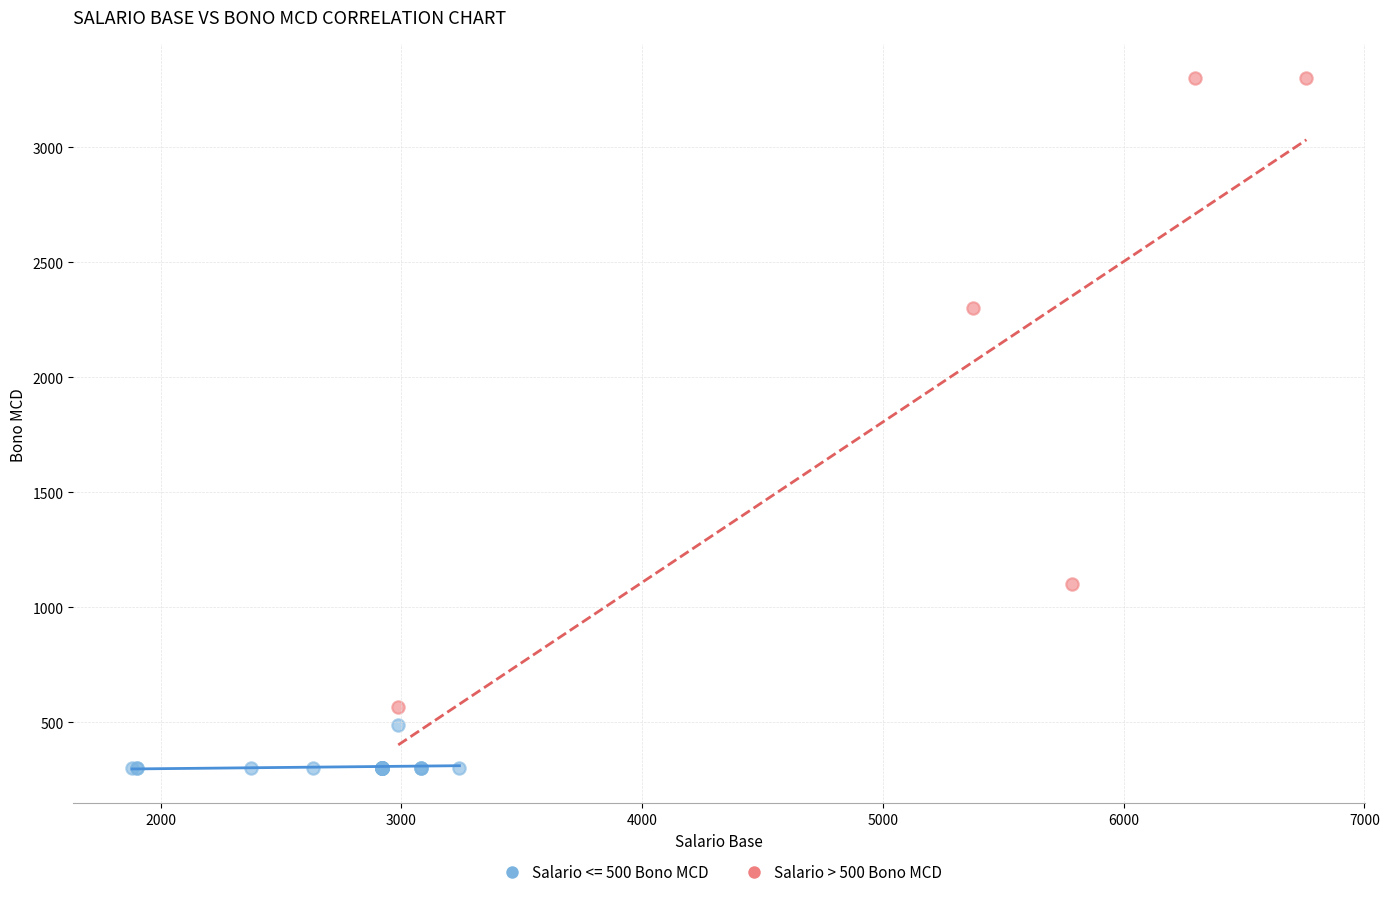

Which series has the widest spread of Y values?

Salario > 500 Bono MCD